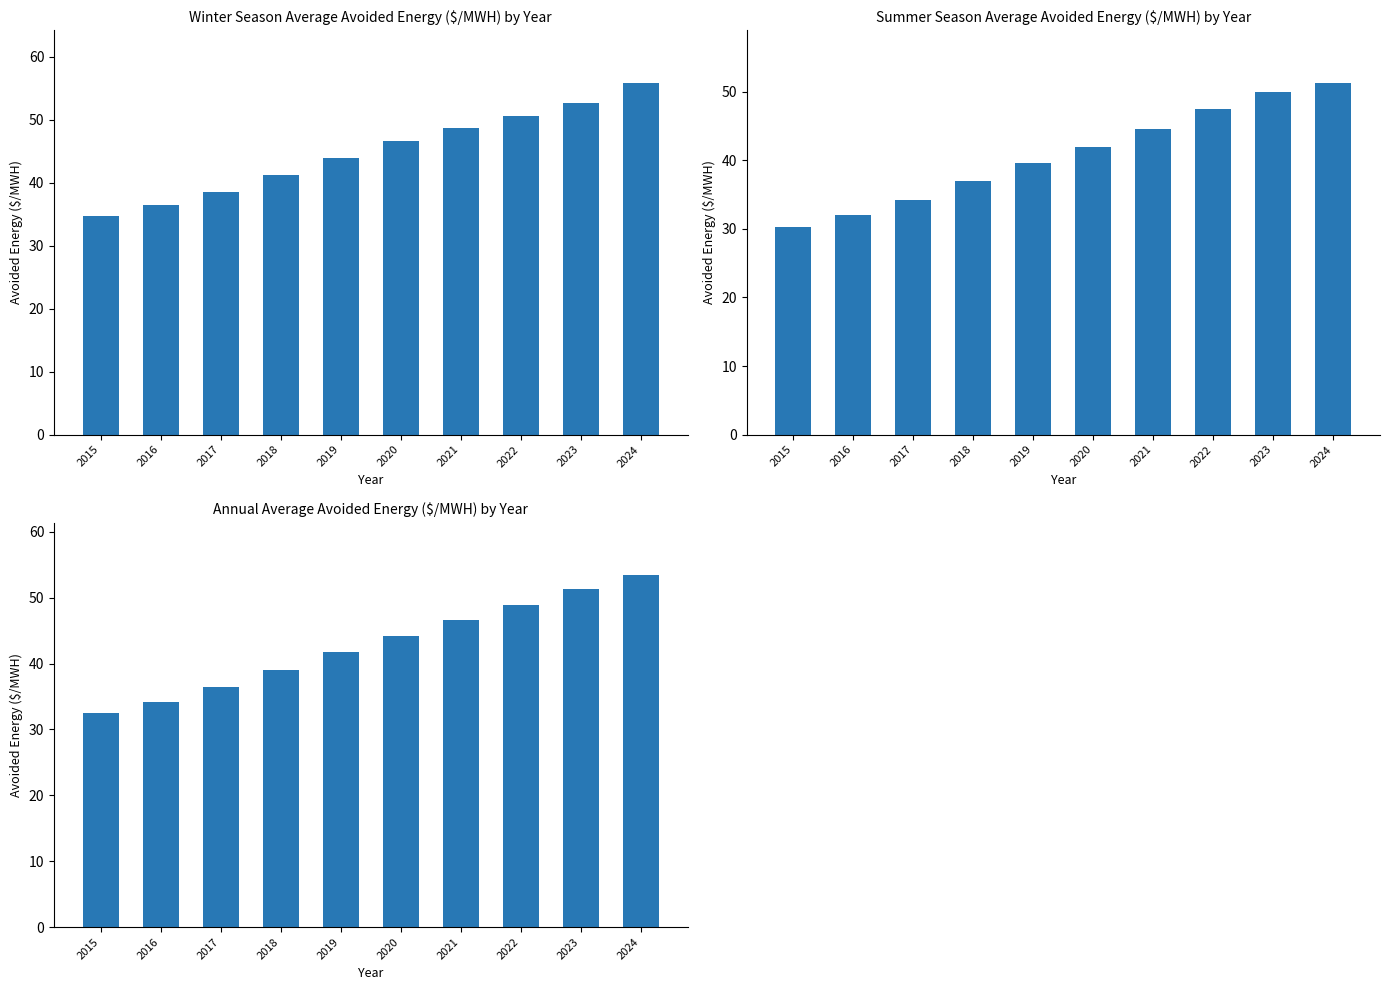

Reading left to right, what are all the values shown in this chart?

Winter Season Average: 34.6	36.4	38.6	41.3	43.9	46.6	48.7	50.5	52.6	55.8
Summer Season Average: 30.4	32.1	34.3	37.0	39.6	41.9	44.6	47.5	50.0	51.3
Annual Average: 32.5	34.1	36.4	39.1	41.7	44.1	46.6	49.0	51.3	53.4